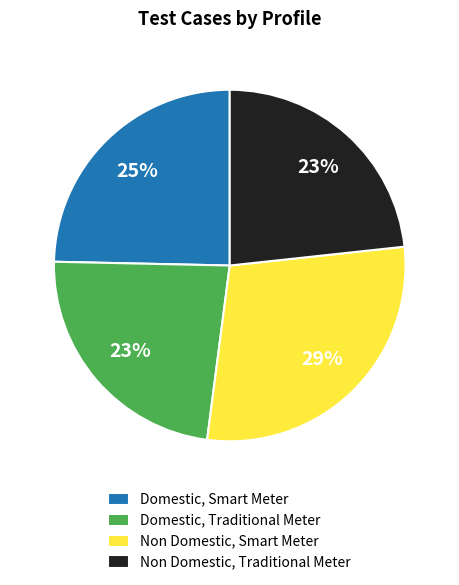

How many slices are in this pie chart?

4